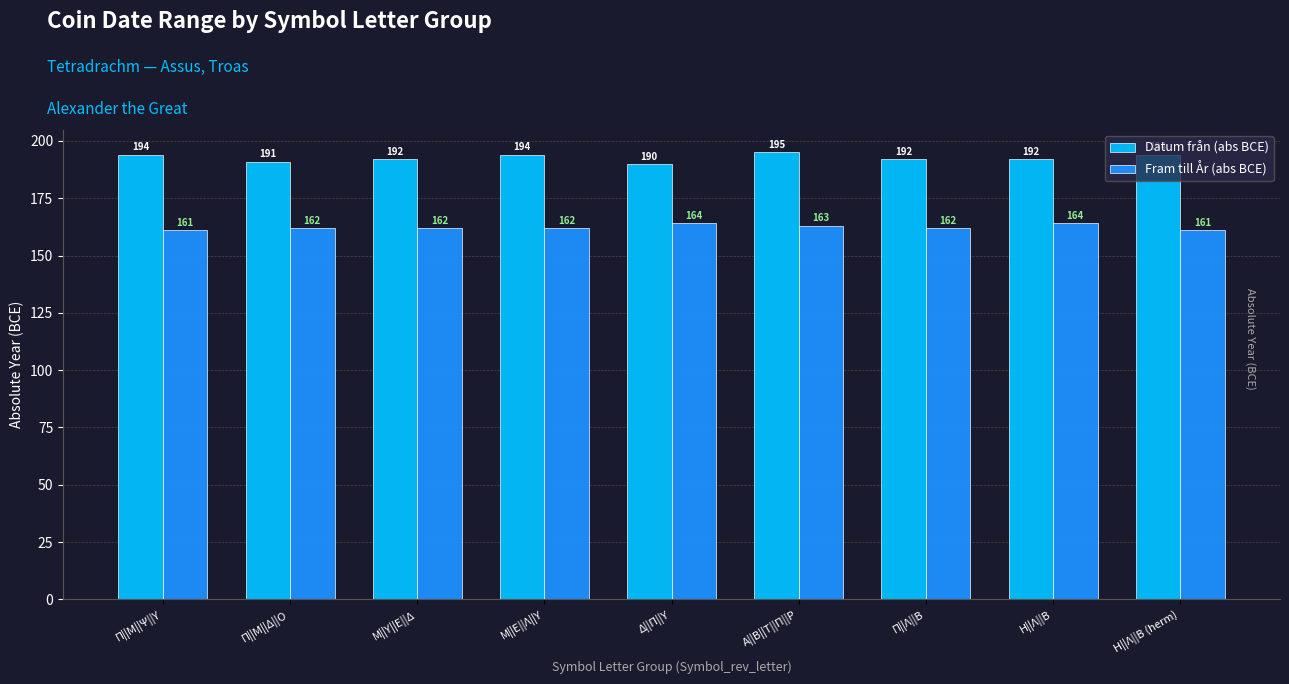

What is the sum of all Datum från (abs BCE) values?

1734